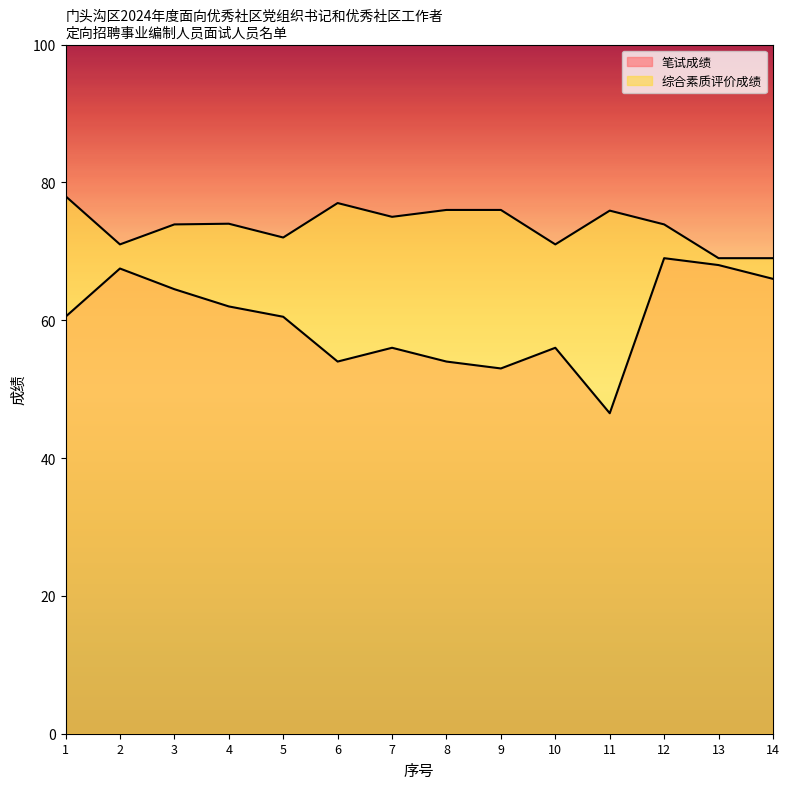

Which series has the largest range (max minus min)?

笔试成绩